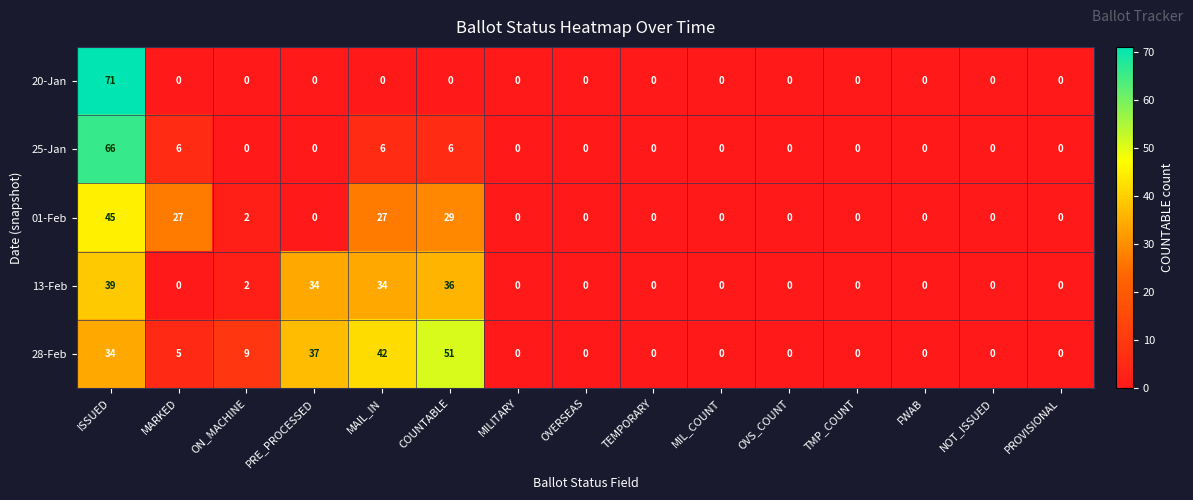

What is the difference between the maximum and second lowest values in the 25-Jan series?

66